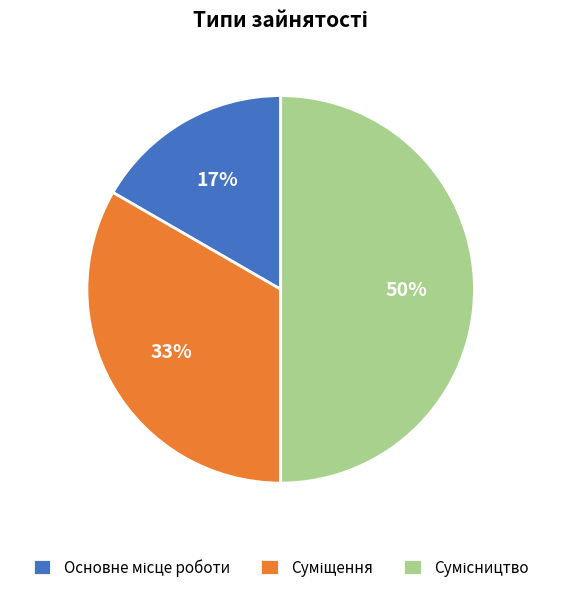

To the nearest percent, what is the difference between the largest and smallest slice percentages?

33%